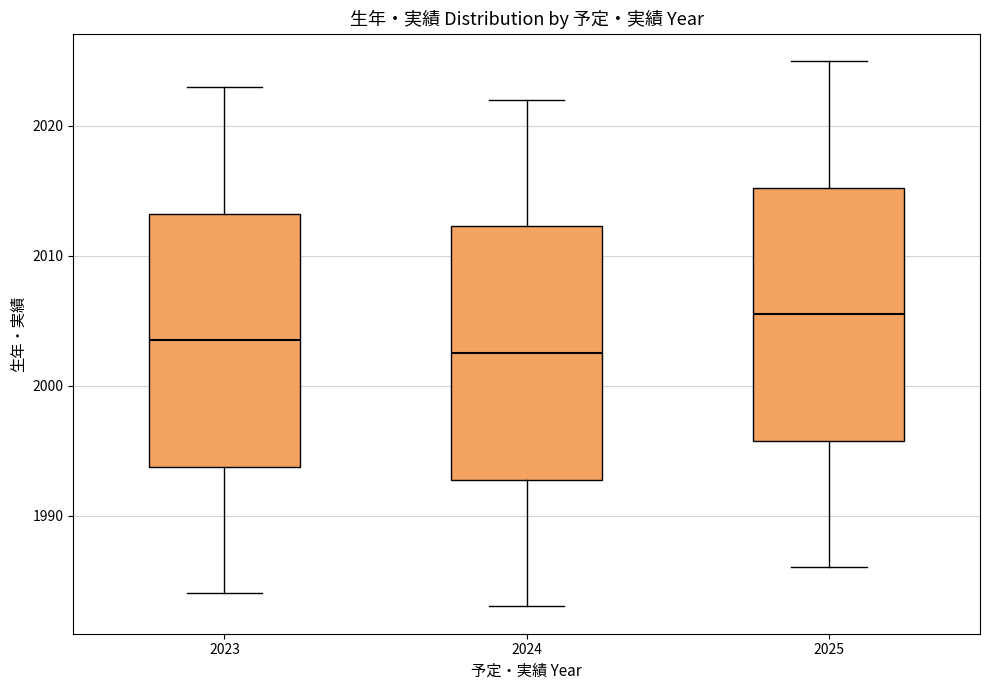

Reading left to right, read every box against the y-axis: the position of its median line, the range the box covers, and the ends of its whiskers. The values are not printed on the chart, so give them approximately, as read against the axis.

2023: median 2004, box 1994 to 2013, whiskers 1984 to 2023
2024: median 2003, box 1993 to 2012, whiskers 1983 to 2022
2025: median 2006, box 1996 to 2015, whiskers 1986 to 2025